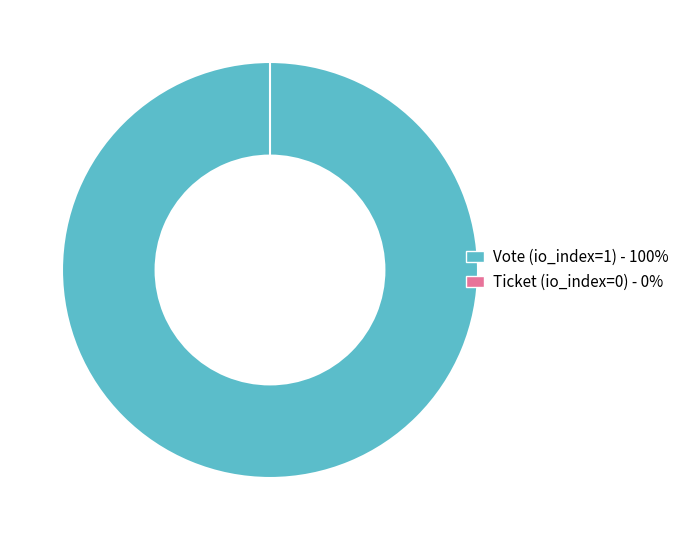

What percentage is NOT represented by Ticket (io_index=0)?

100.0%